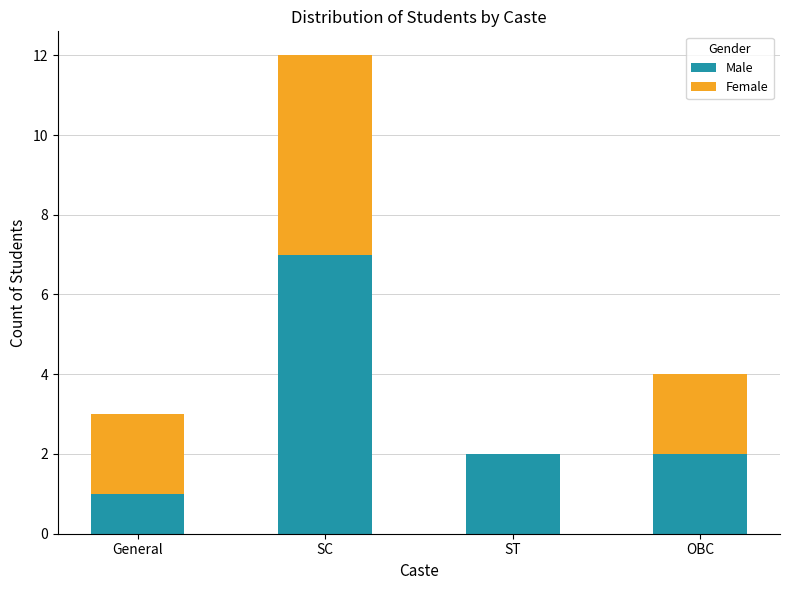

Is it true that Male equals 2 at OBC?

True